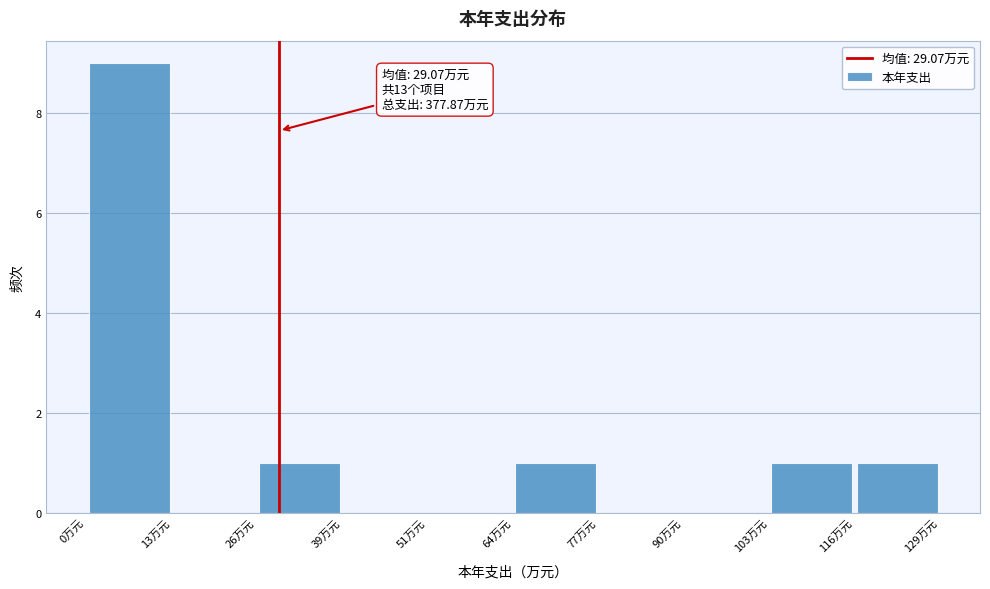

Which range on the x-axis has the tallest bar?

0 to 12